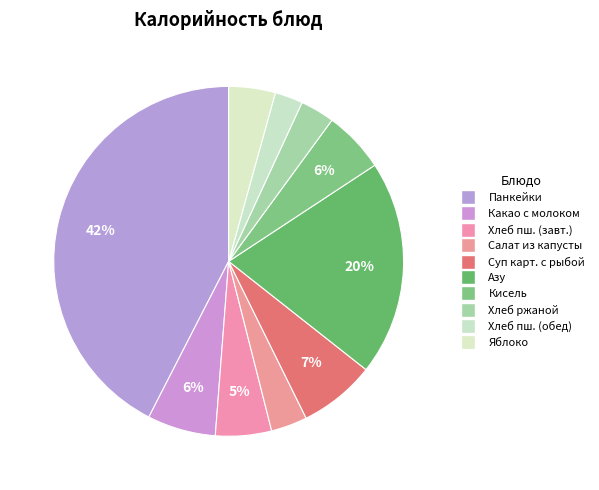

To the nearest percent, what percentage of the pie is Хлеб ржаной?

3%